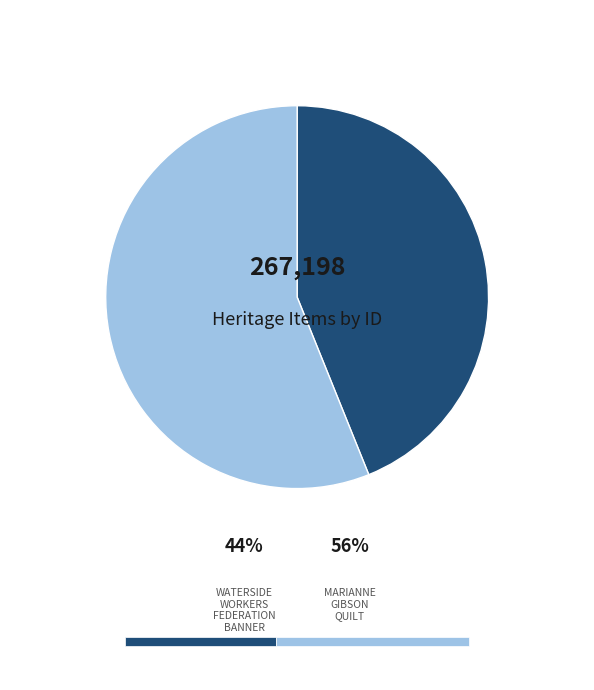

To the nearest percent, what is the difference between the largest and smallest slice percentages?

12%